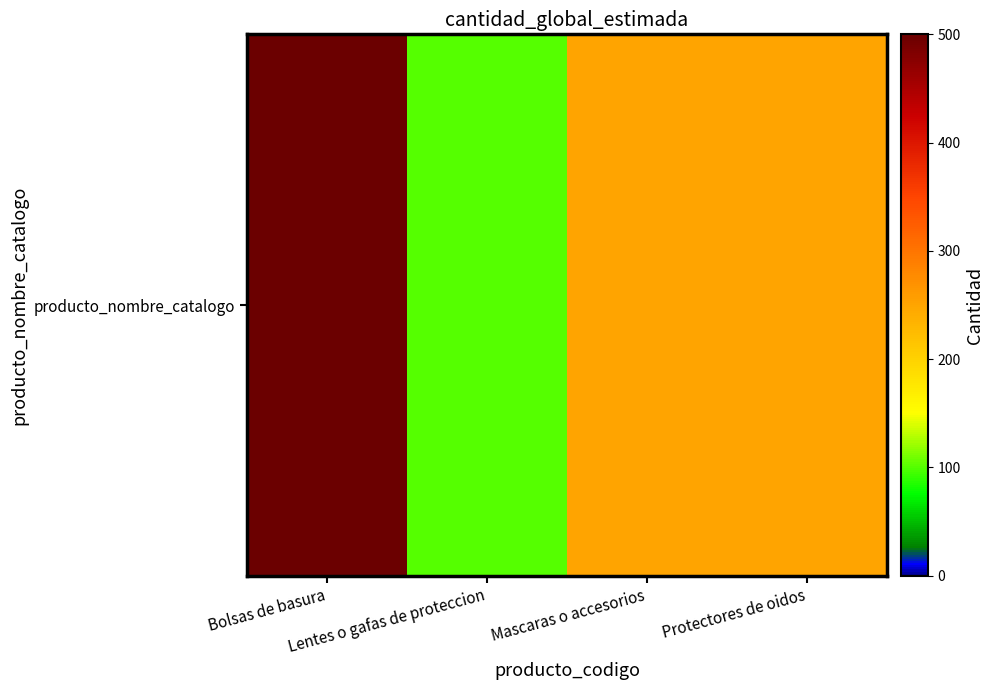

At which category does the chart reach its peak across all series?

Bolsas de basura